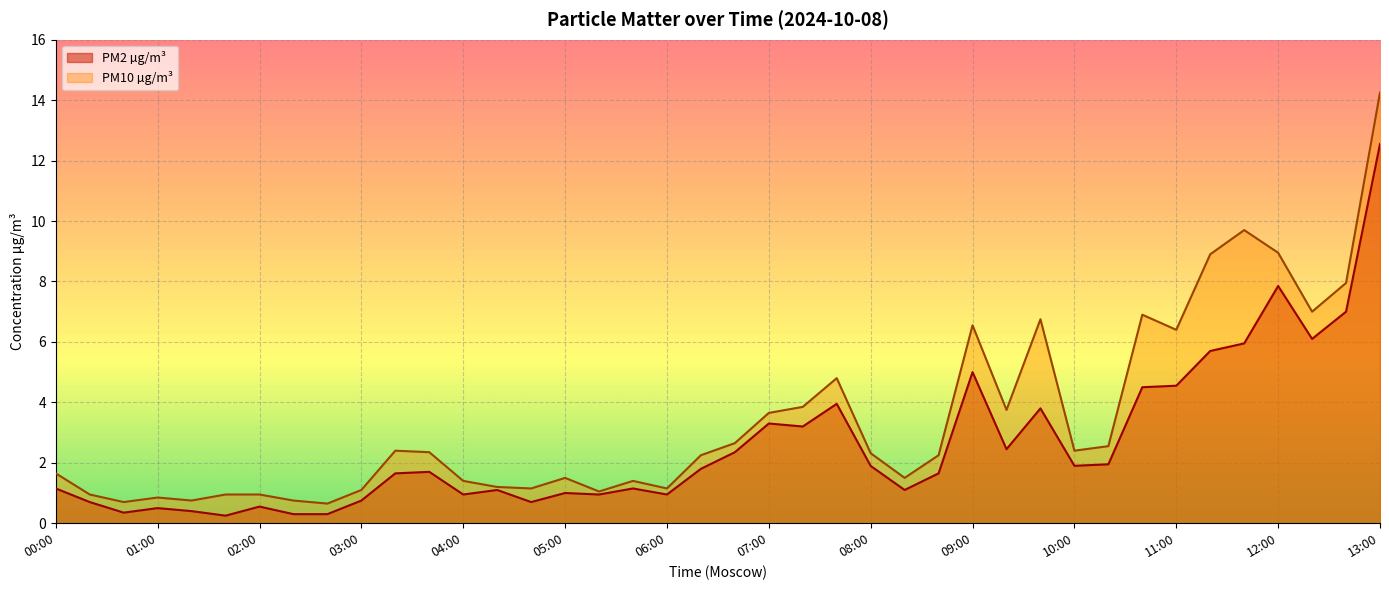

What is the maximum value shown in the chart?

14.2